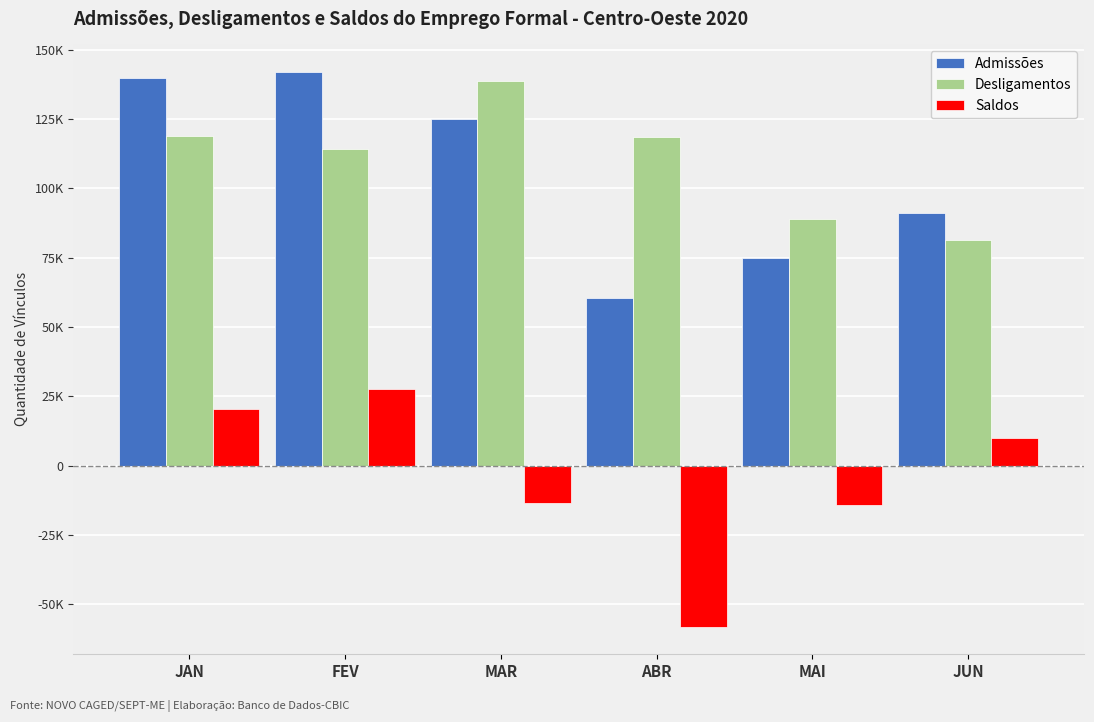

Which category has the highest value in the Admissões series?

FEV